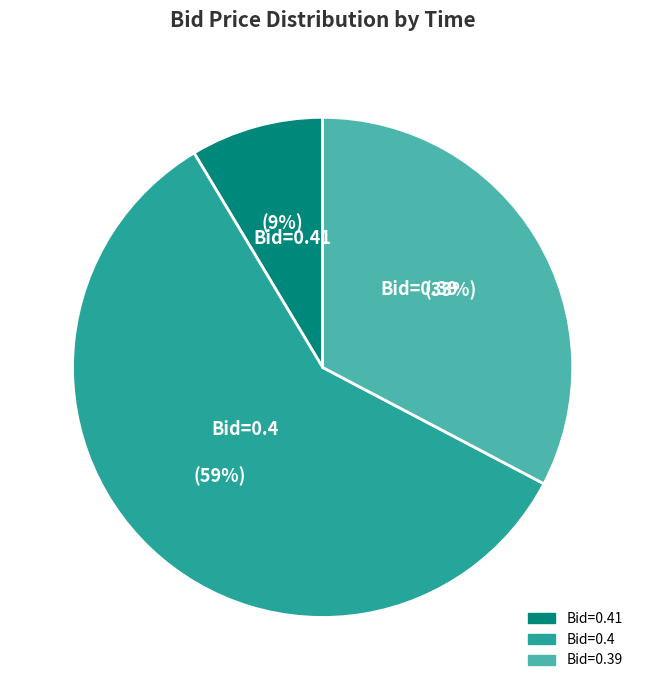

To the nearest percent, what is the average slice percentage?

33%